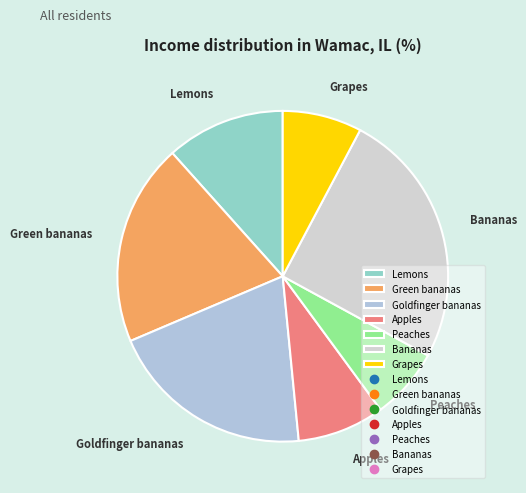

Between Lemons and Bananas, which is larger?

Bananas